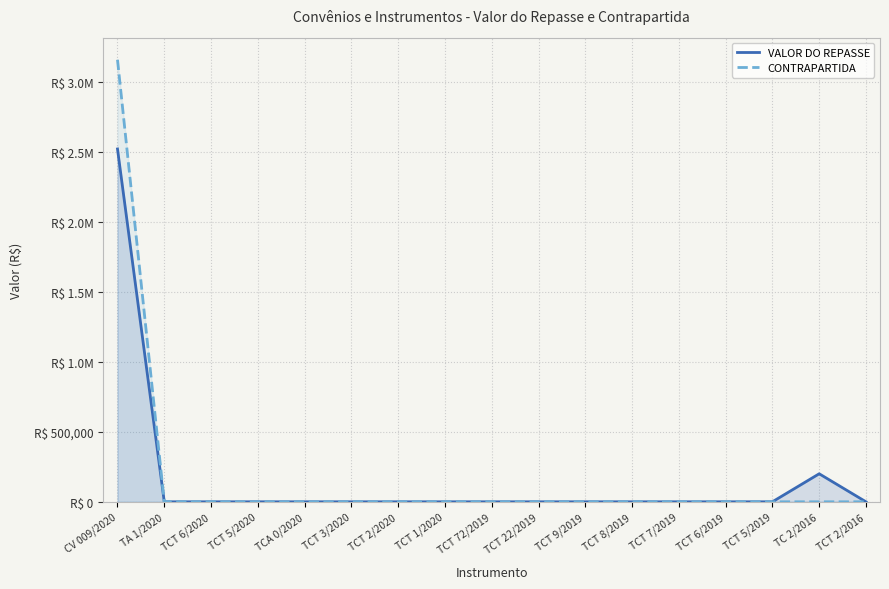

The VALOR DO REPASSE series shows 0.0 at TCT 7/2019. True or false?

True